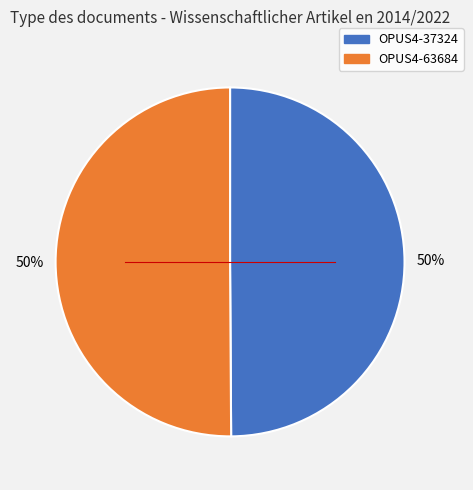

How many slices are in this pie chart?

2